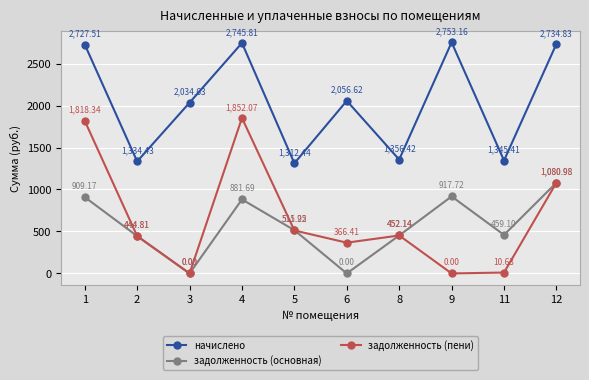

What is the difference between the задолженность (пени) values at 8 and 1?

1366.2